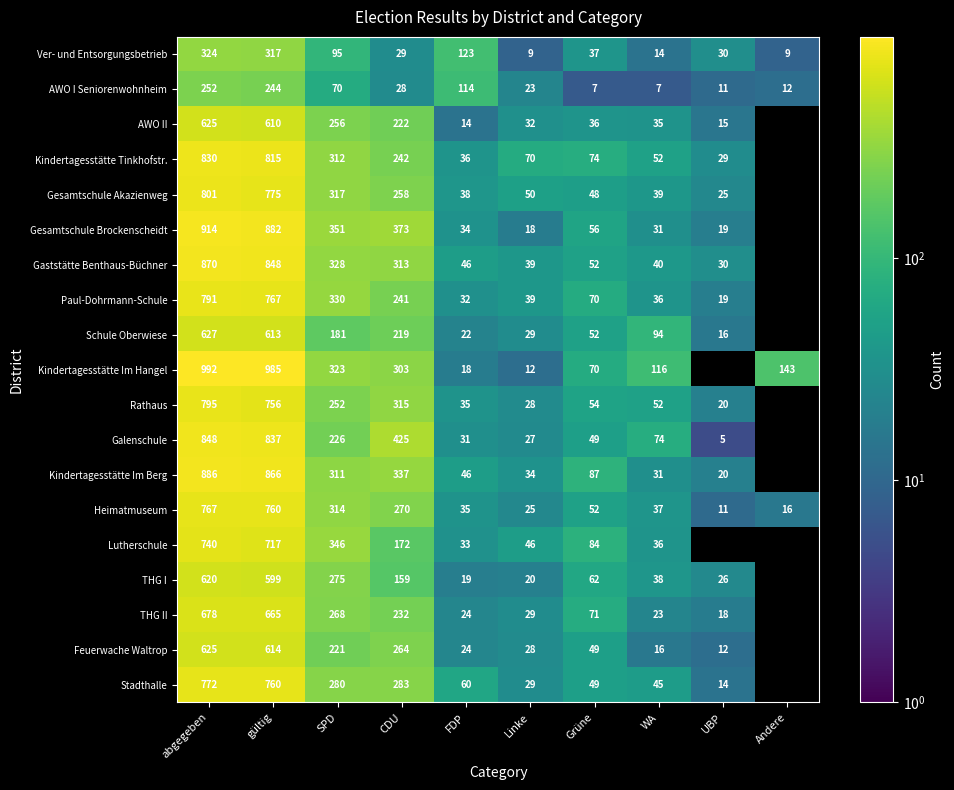

What is the greatest value displayed?

992.0